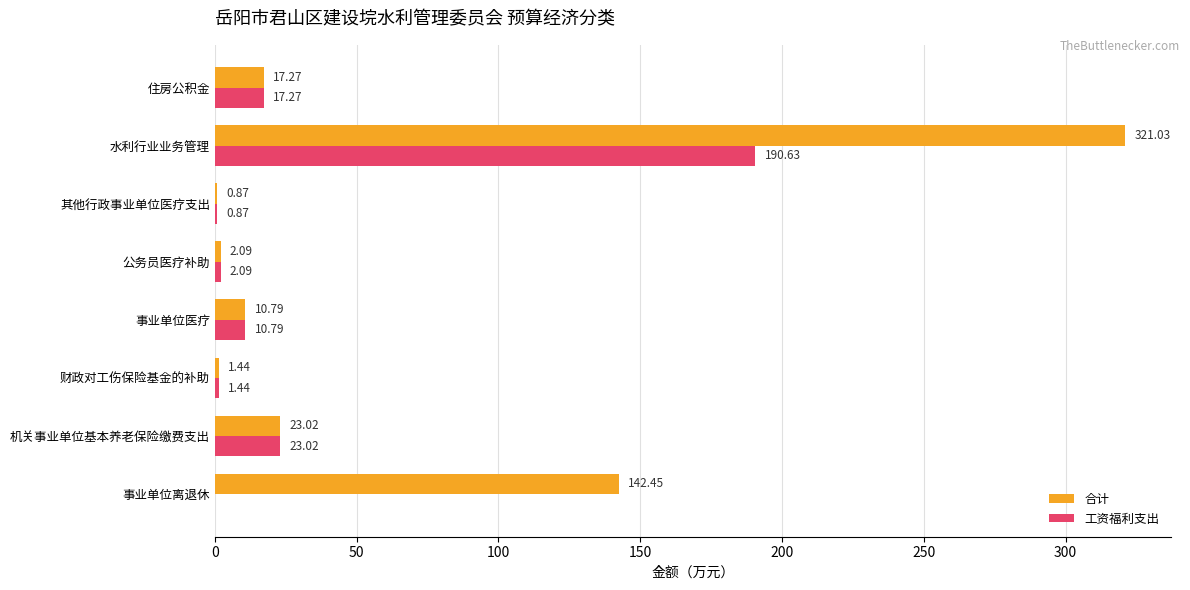

At which label is 工资福利支出 closest to 95?

机关事业单位基本养老保险缴费支出